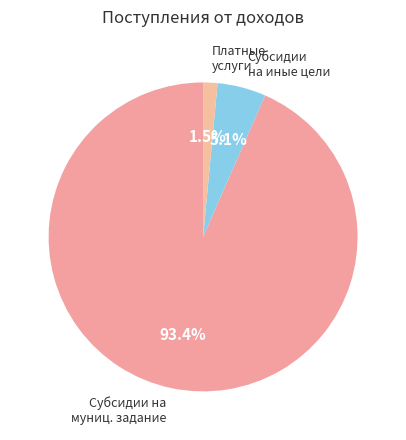

Which category has the biggest portion of the pie?

Субсидии на выполнение муниципального задания